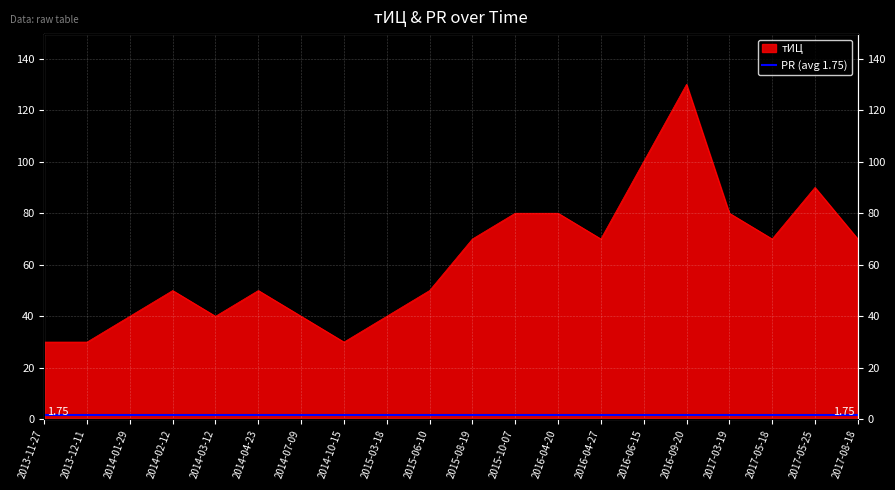

What position from the left is 2015-08-19?

11